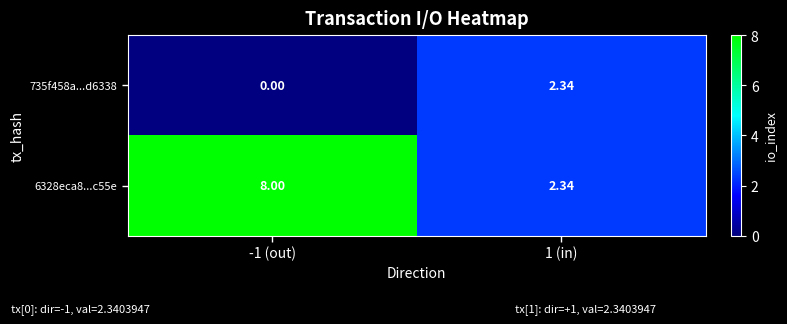

Is the value of 6328eca8...c55e at -1 (out) greater than the value of 735f458a...d6338 at -1 (out)?

Yes